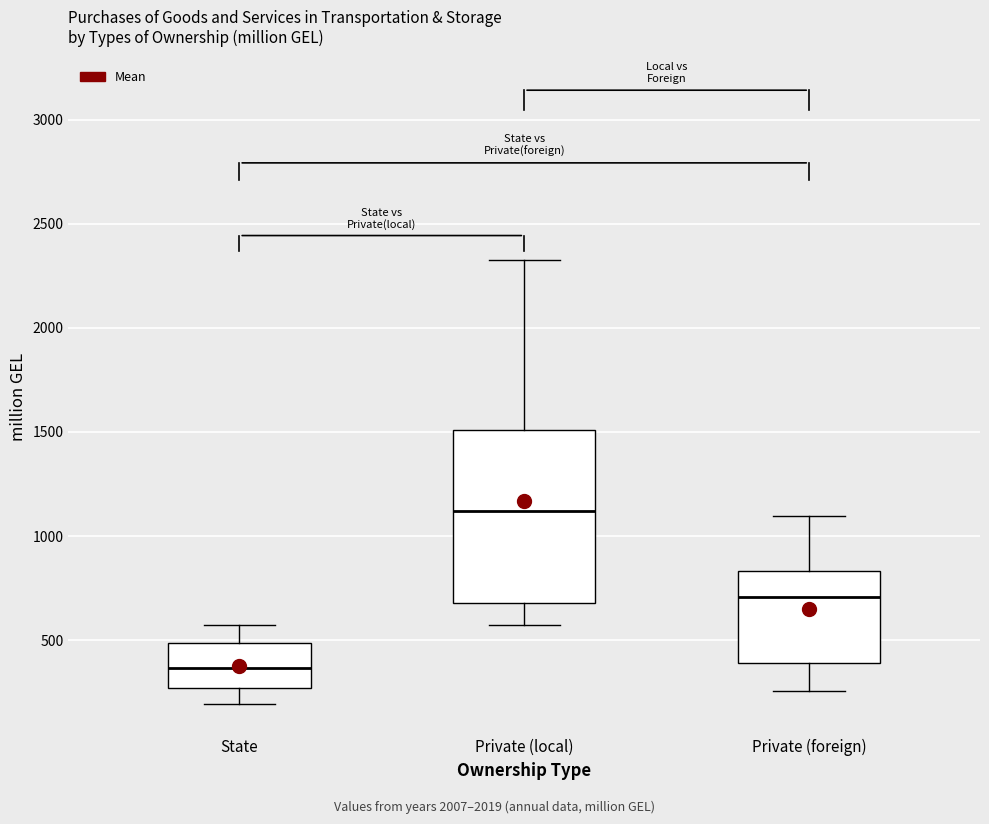

Which box's median line is the highest?

Private (local)